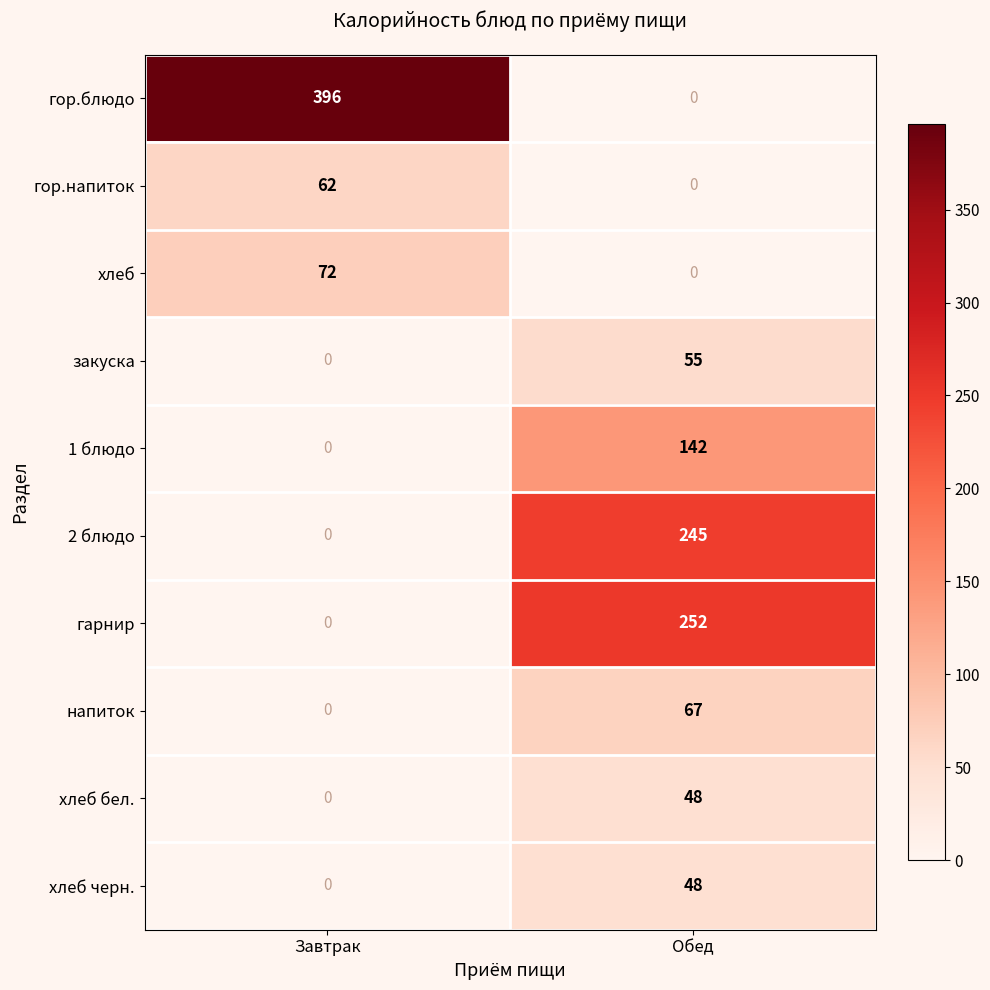

What is the total value across all series at Обед?

857